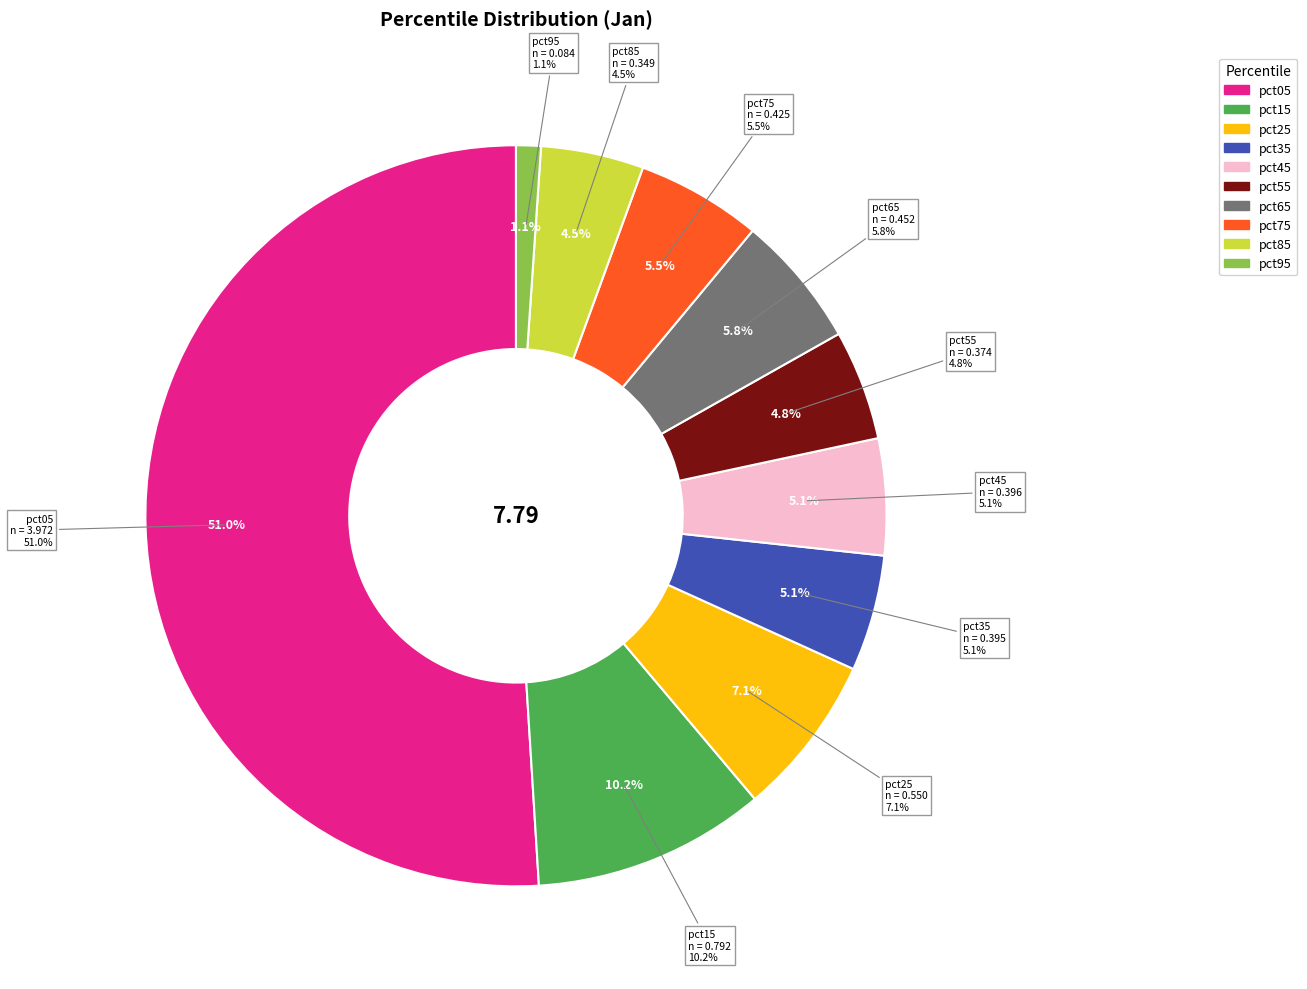

Which slice is the largest?

pct05